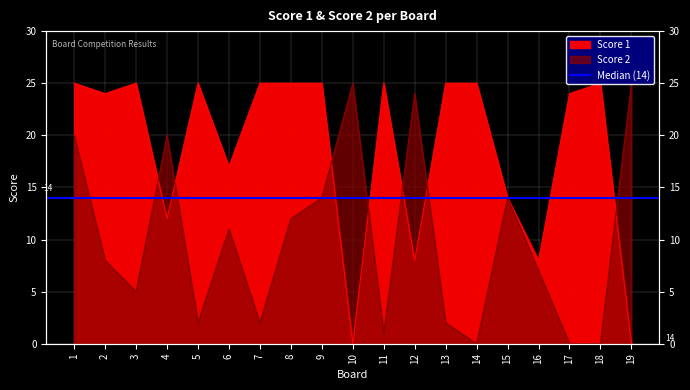

Reading left to right, extract all data points from this chart.

Score 1: 25	24	25	12	25	17	25	25	25	0	25	8	25	25	14	8	24	25	0
Score 2: 20	8	5	20	2	11	2	12	14	25	1	24	2	0	14	7	0	0	25